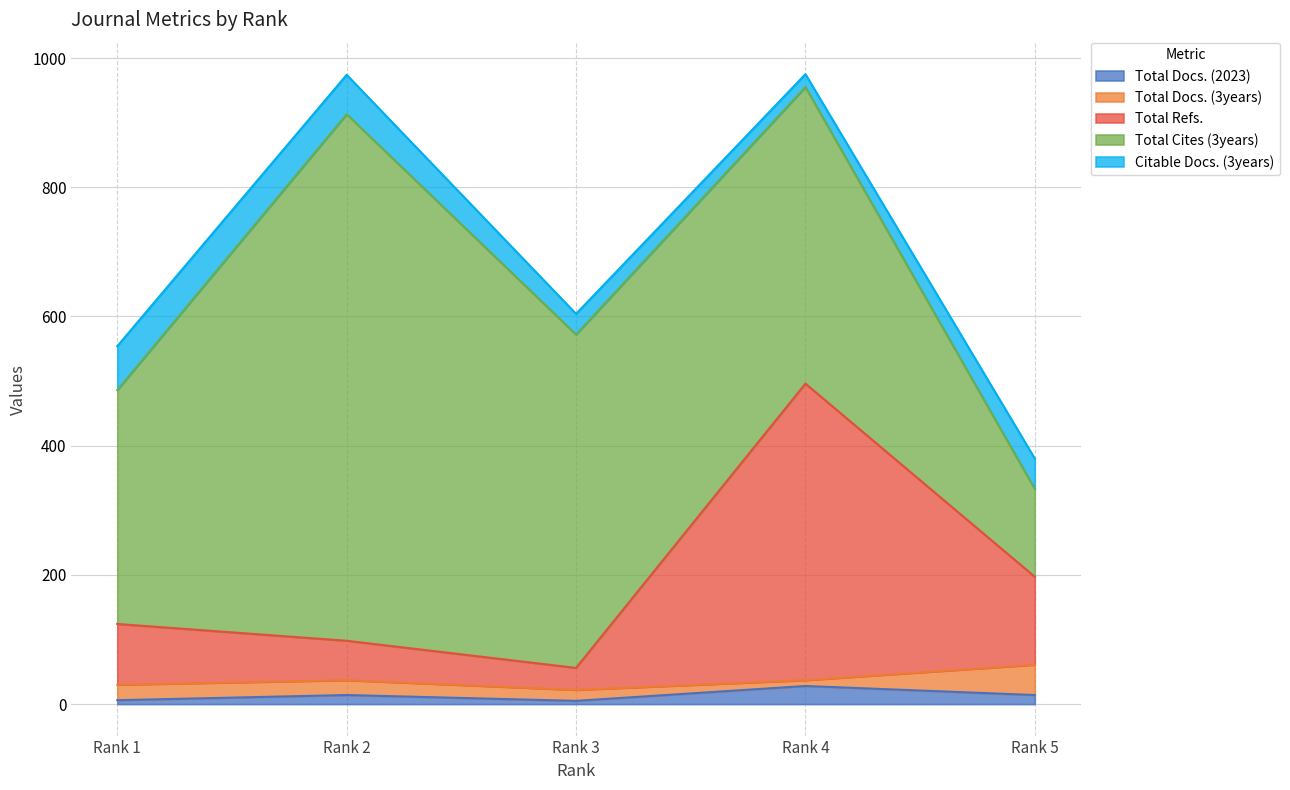

At which category does Total Refs. reach its first local valley?

Rank 3